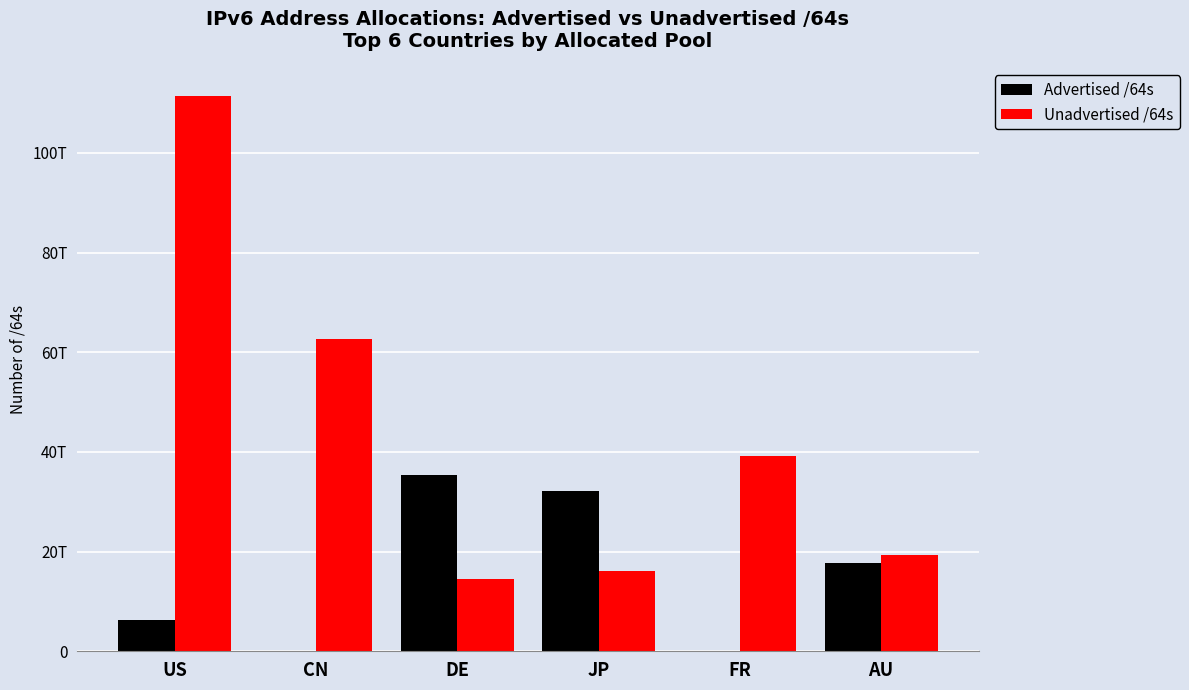

Which series has the largest total across all categories?

Unadvertised /64s